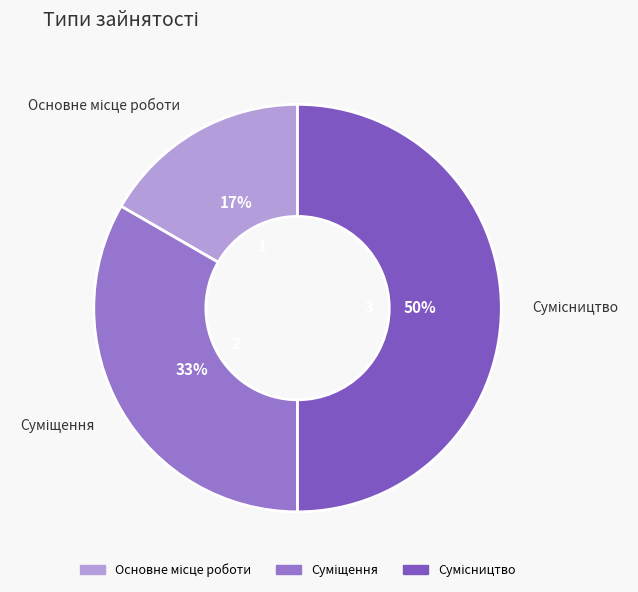

To the nearest percent, what is the difference between the largest and smallest slice percentages?

33%